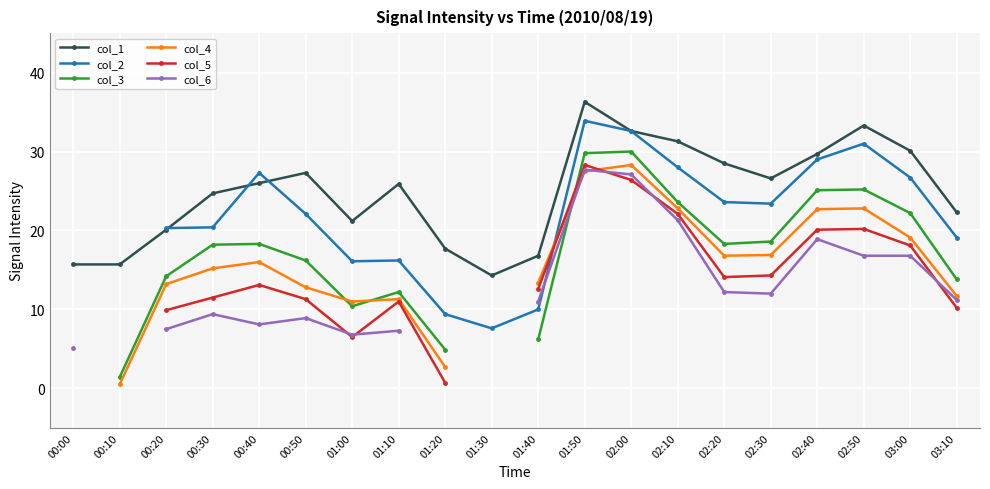

What is the difference between the maximum and second lowest values in the col_1 series?

20.6